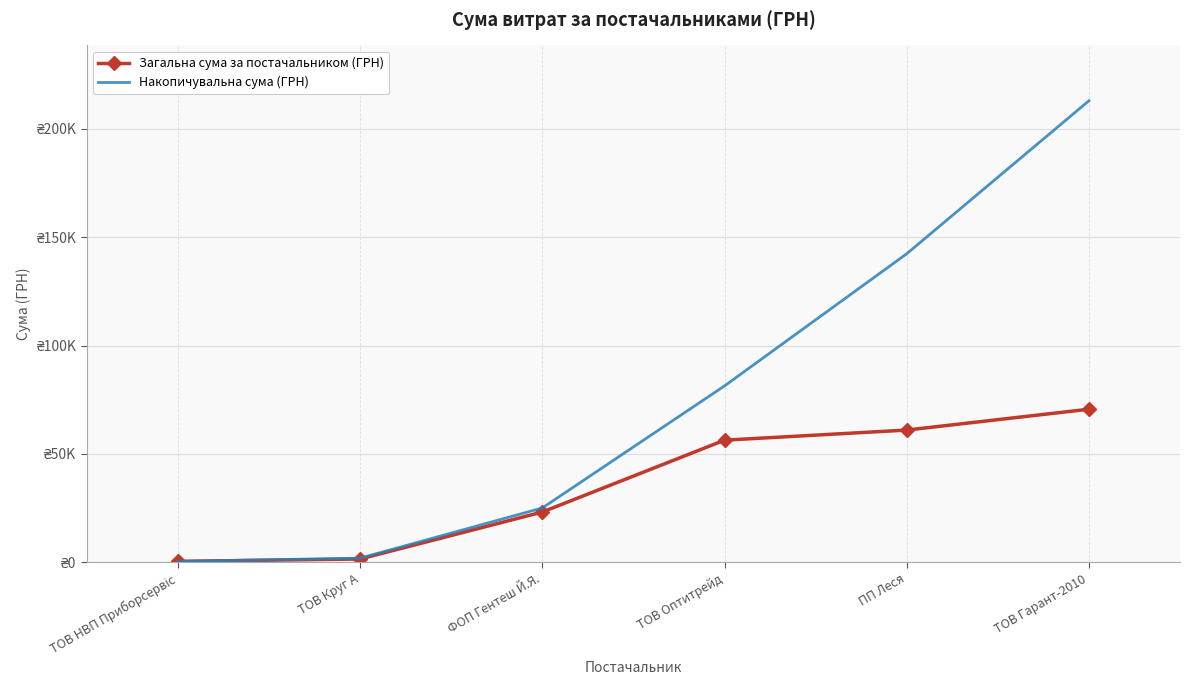

What are all the series names shown in the legend?

Загальна сума за постачальником (ГРН), Накопичувальна сума (ГРН)